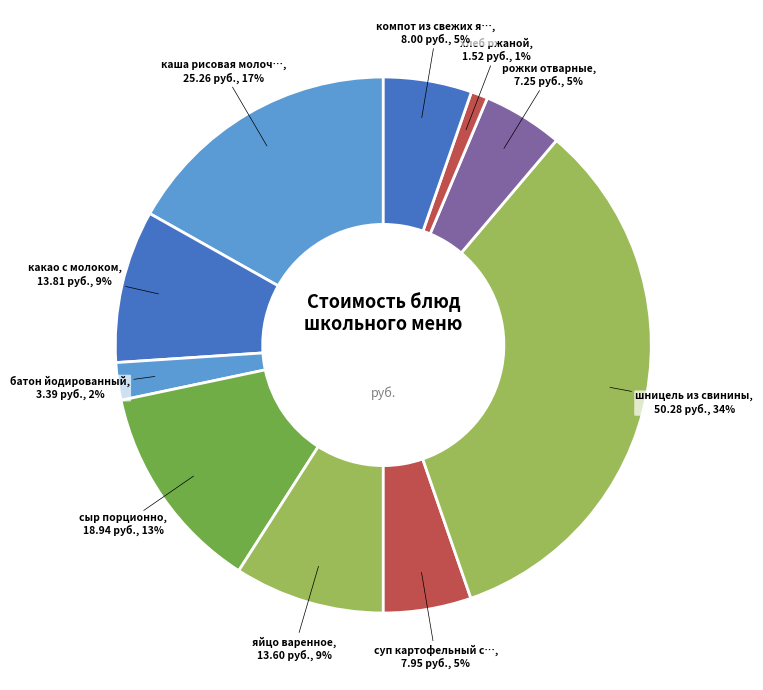

Count the number of slices in the pie.

10